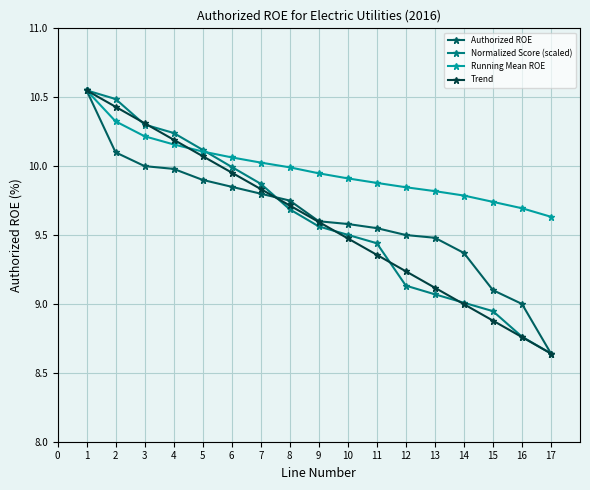

What is the value of the Normalized Score (scaled) point at the 14th from the left?

9.0